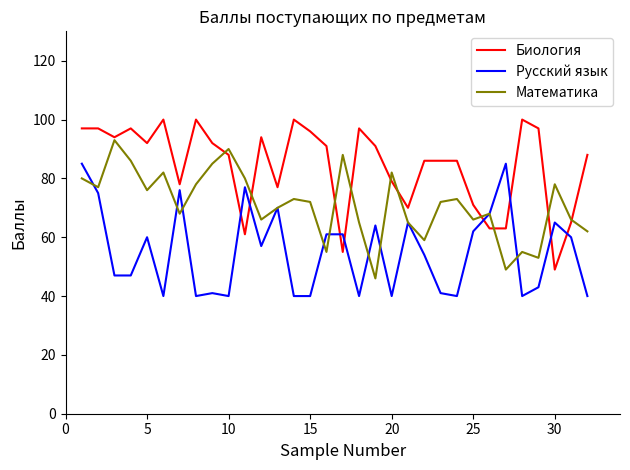

After their last crossing, which series has the higher values: Математика or Биология?

Биология